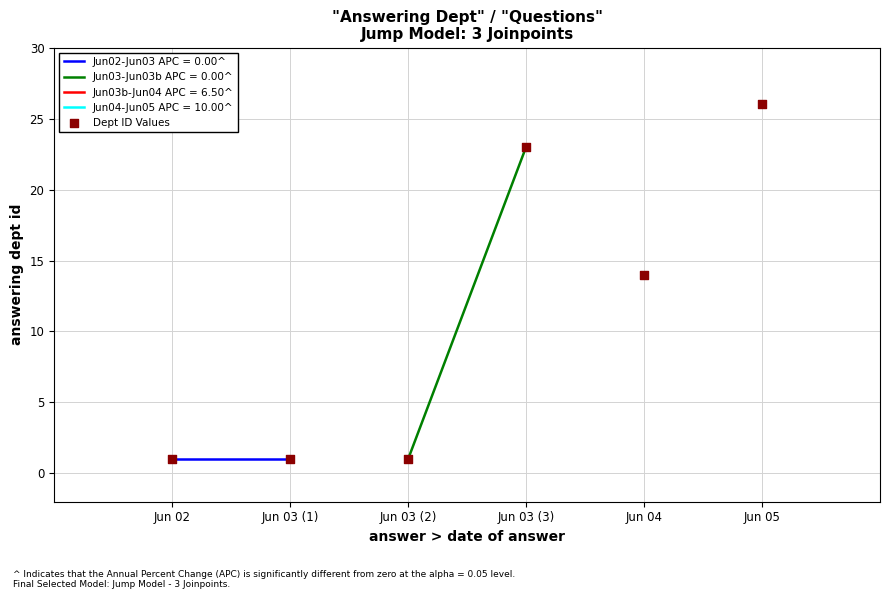

What is the range of Y values (max minus min)?

25